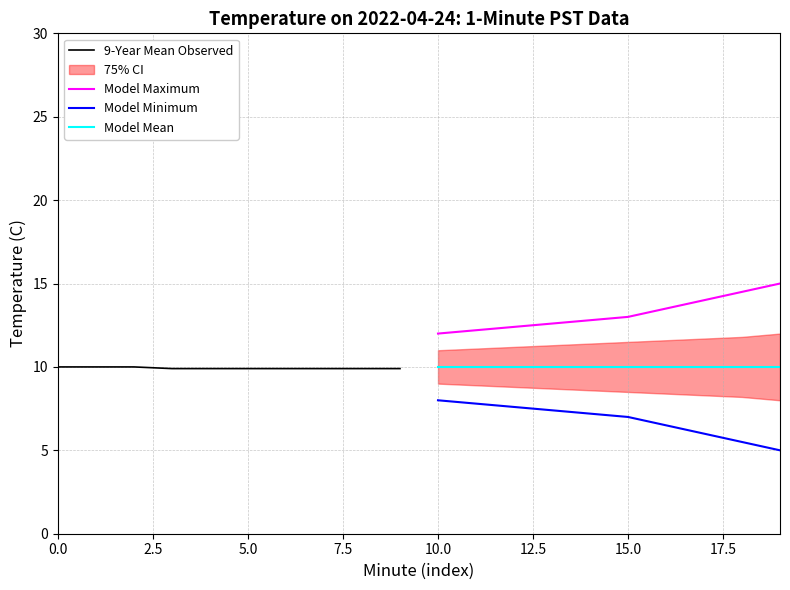

Is it true that Model Minimum equals 7.0 at 15.0?

True